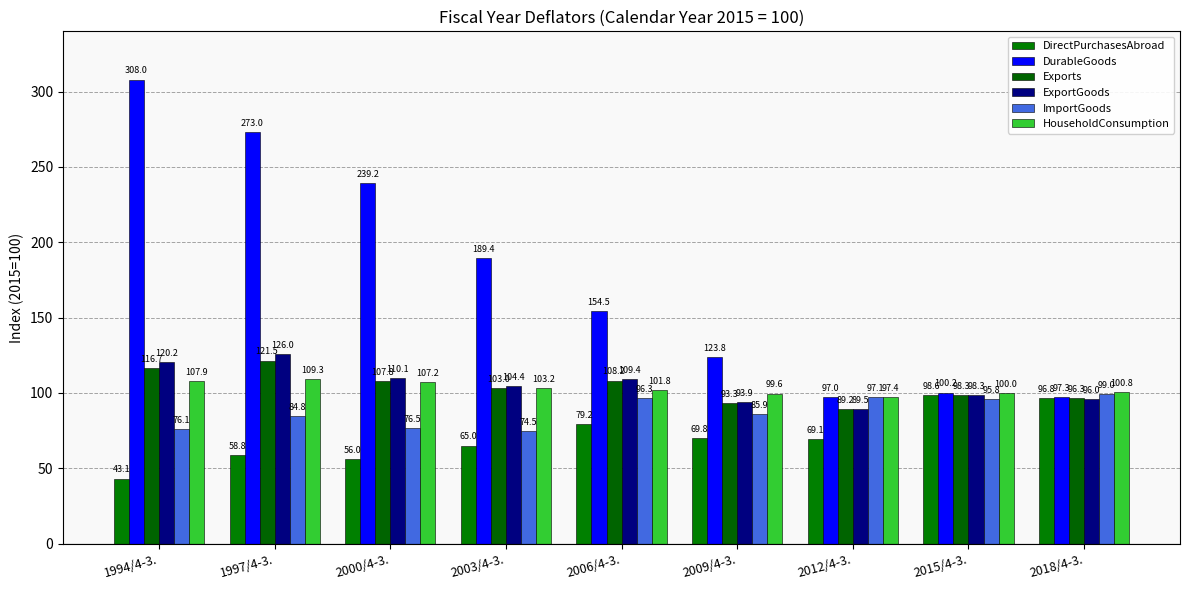

What is the spread (max minus min) of values at 2003/4-3.?

124.4